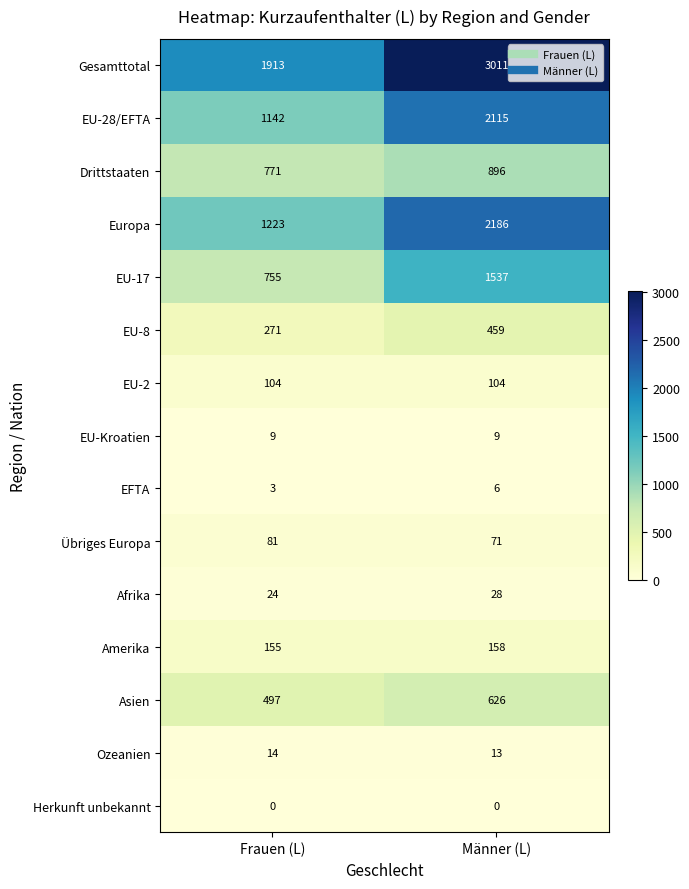

What is the difference between the EU-17 values at Frauen (L) and Männer (L)?

782